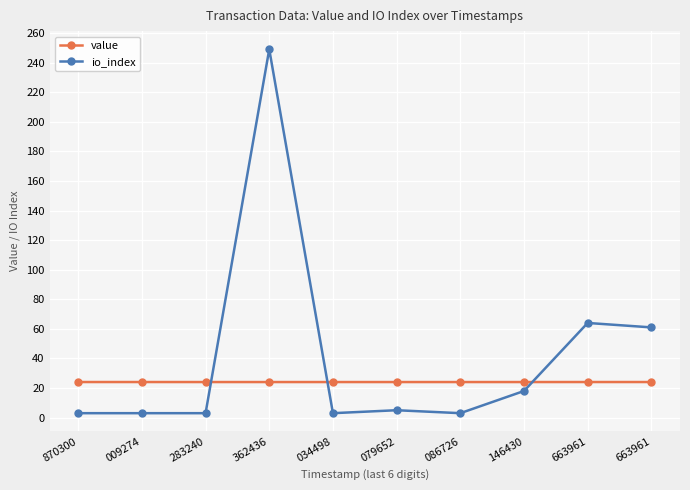

At which label does value reach its peak?

009274